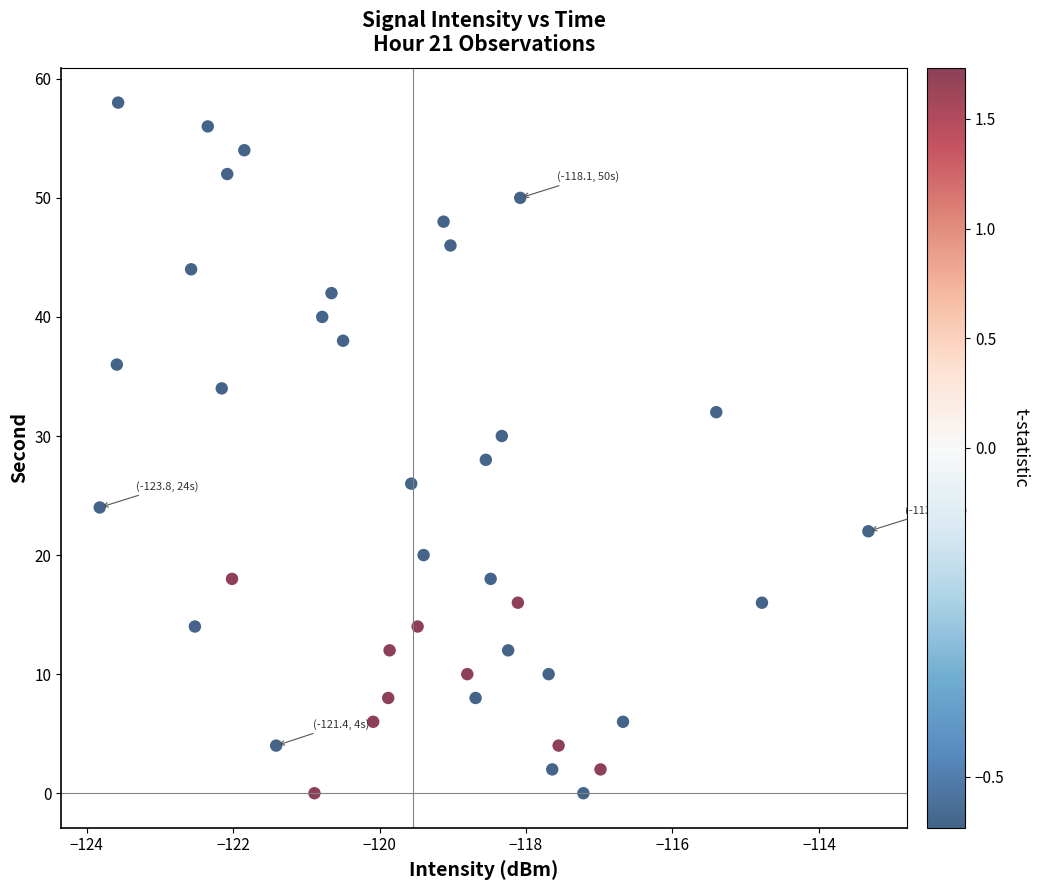

What is the range of Y values (max minus min)?

58